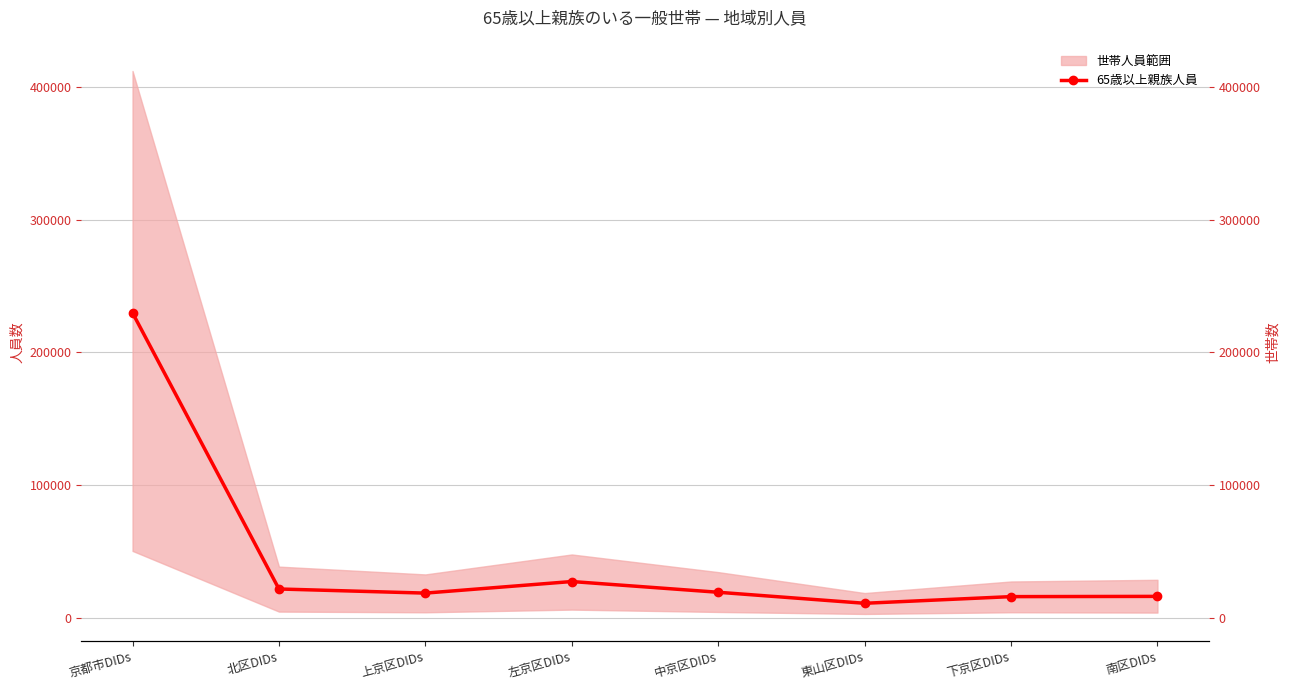

Reading left to right, extract all data points from this chart.

京都市DIDs=229803	北区DIDs=21580	上京区DIDs=18475	左京区DIDs=27204	中京区DIDs=19108	東山区DIDs=10802	下京区DIDs=15821	南区DIDs=16000